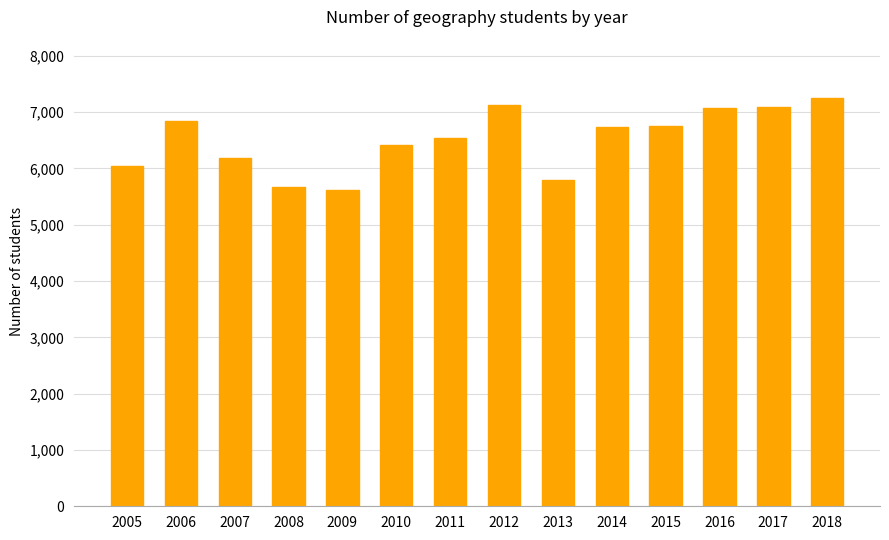

What is the minimum value shown in the chart?

5614